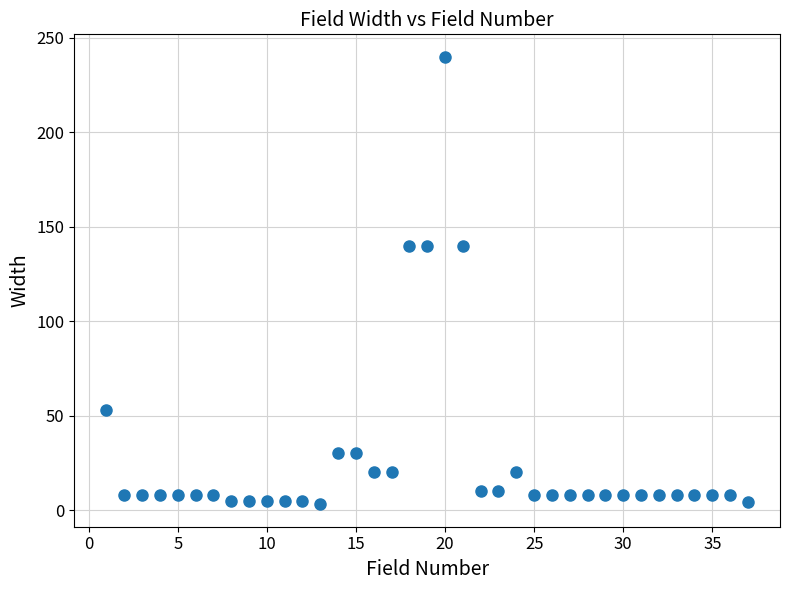

What is the range of X values (max minus min)?

36